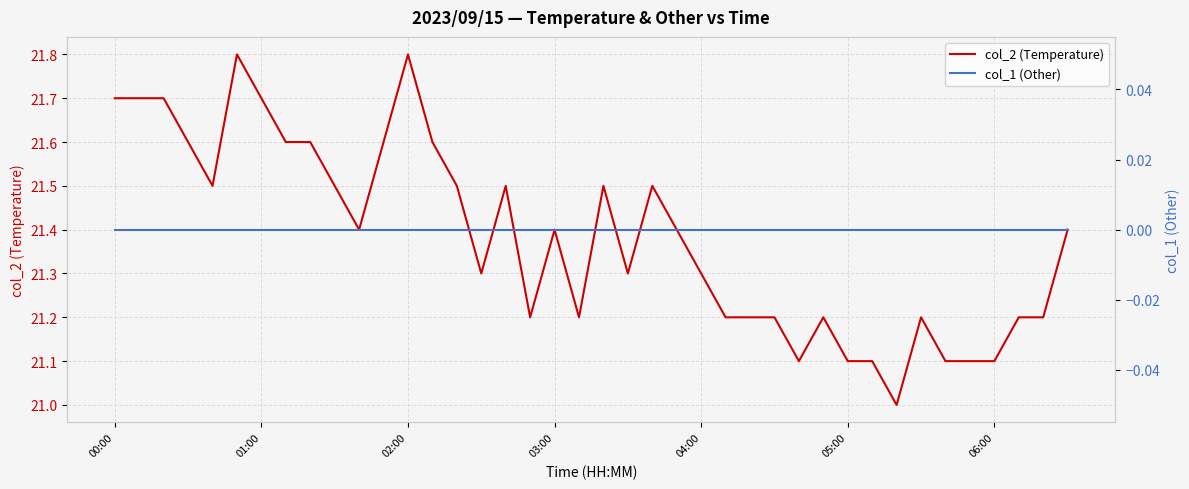

Which category has the highest value in the col_1 (Other) series?

00:00